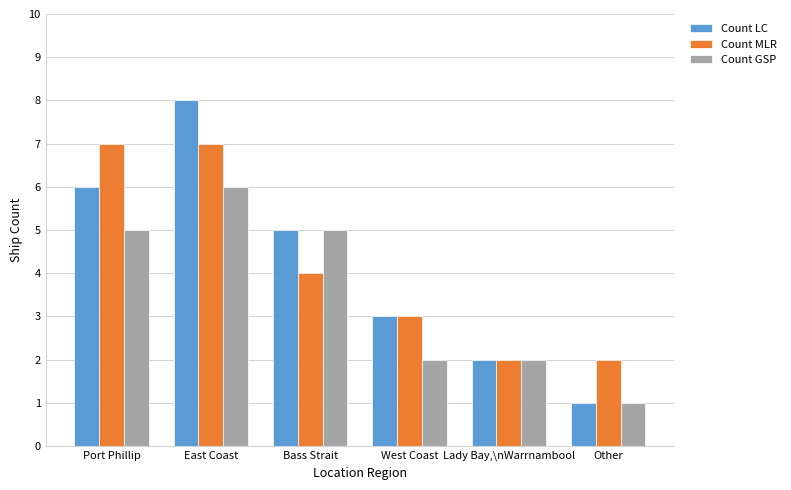

What are all the series names shown in the legend?

Count LC, Count MLR, Count GSP